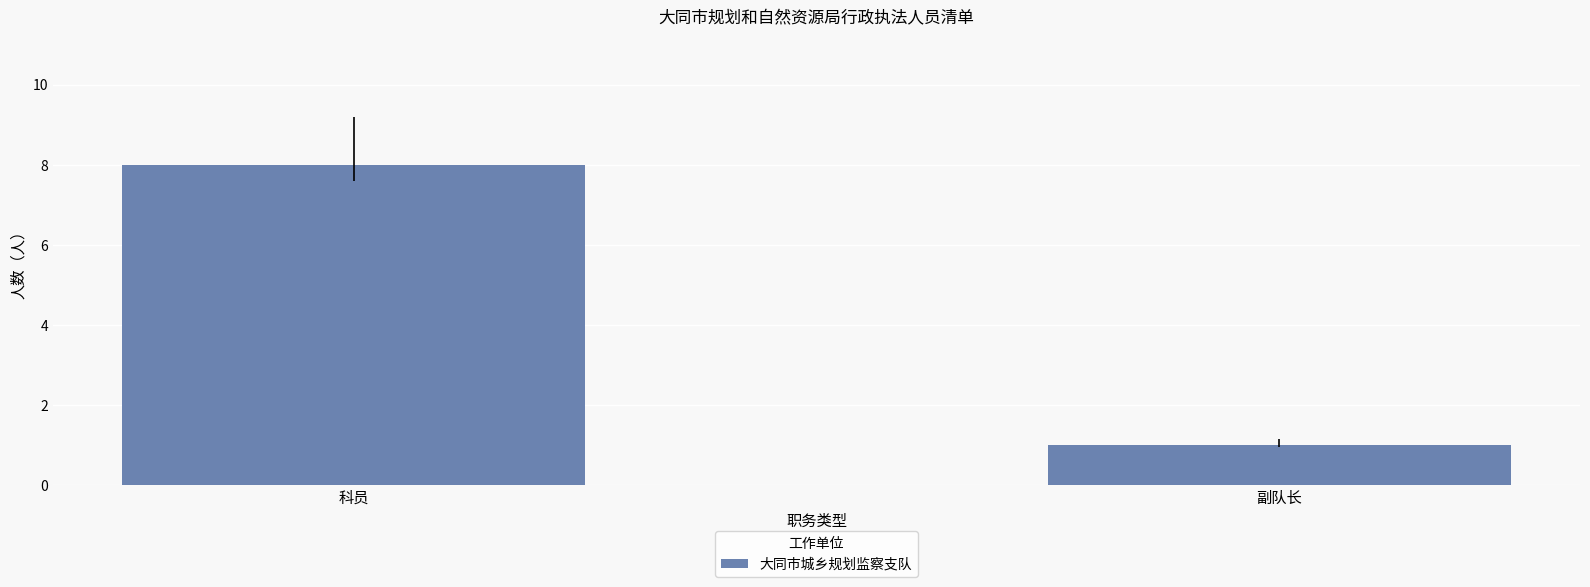

What position from the left is 科员?

1